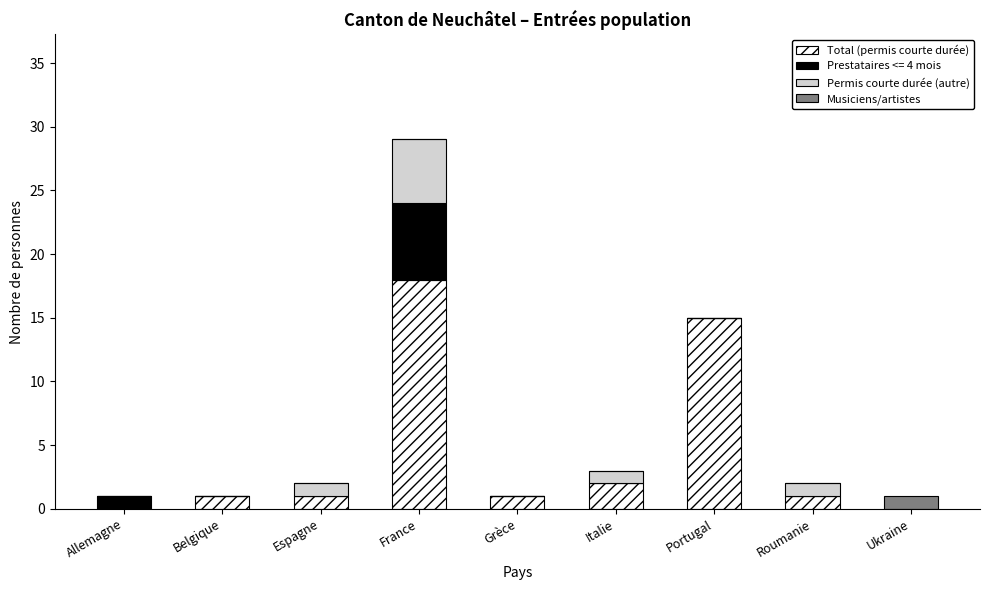

At which category is the sum across all series the highest?

France